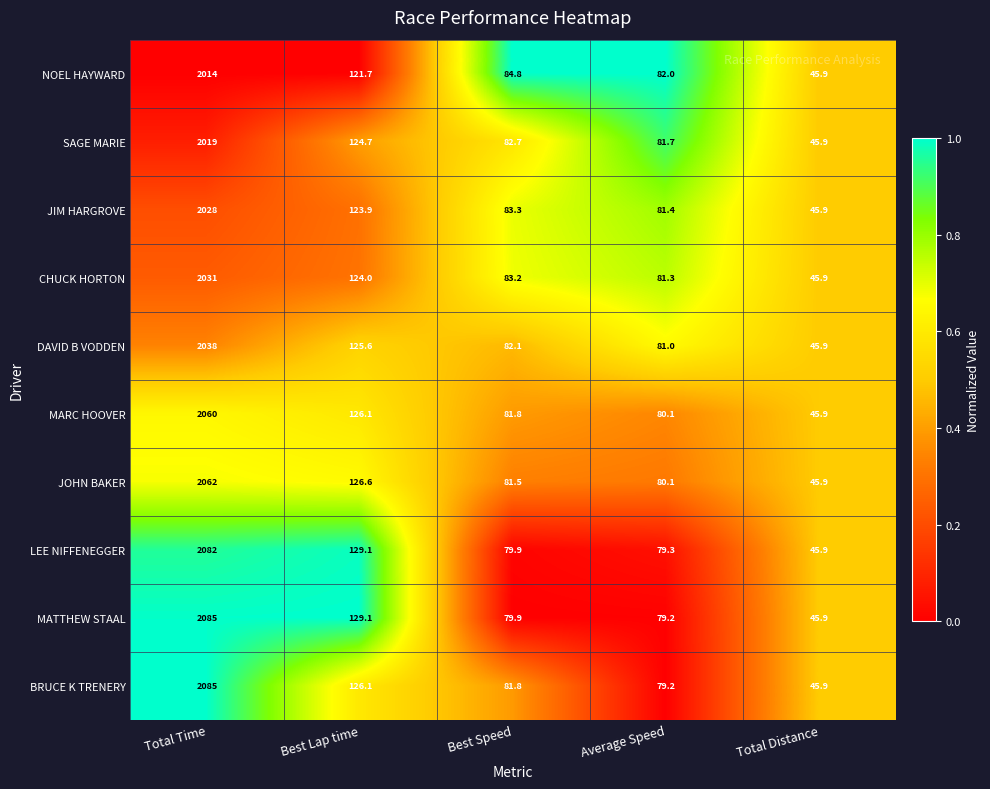

Where does the SAGE MARIE series first go above 82?

Total Time